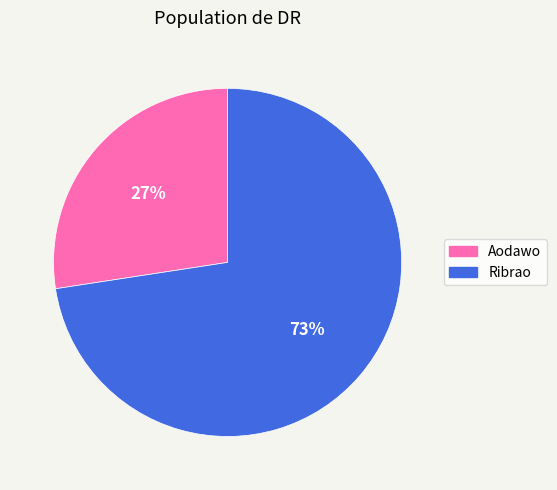

True or false: Aodawo accounts for 22% of the total.

False